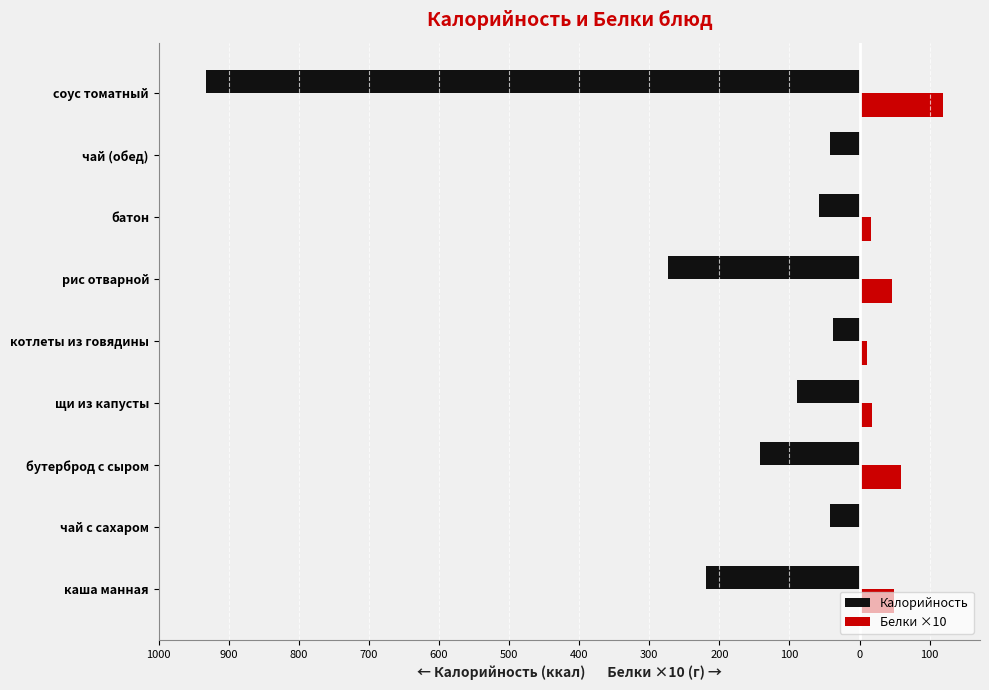

What are all the series names shown in the legend?

Калорийность, Белки ×10